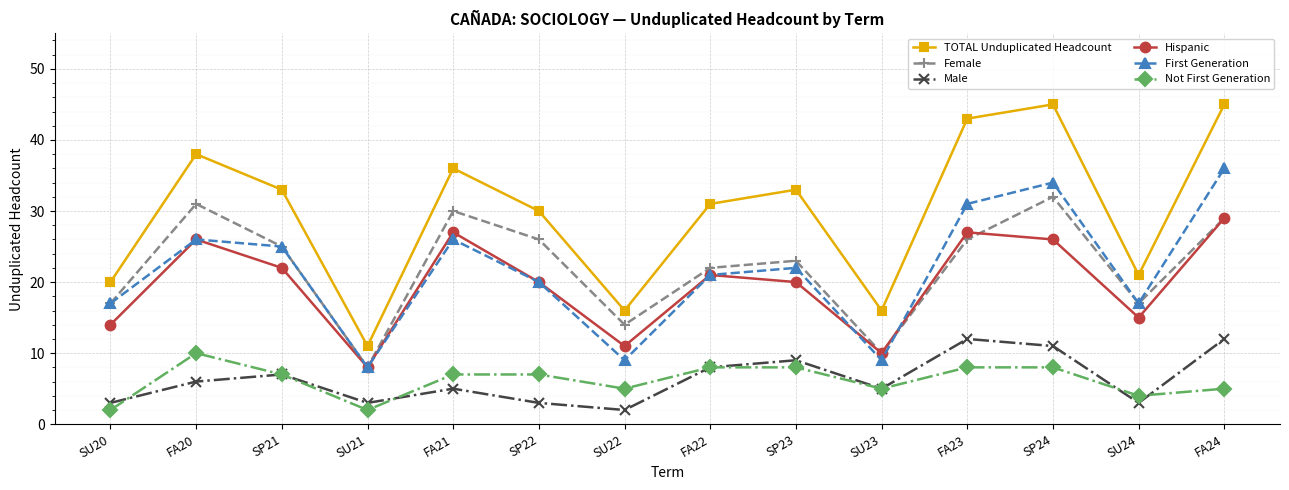

The value of First Generation at SU23 is 9. True or false?

True